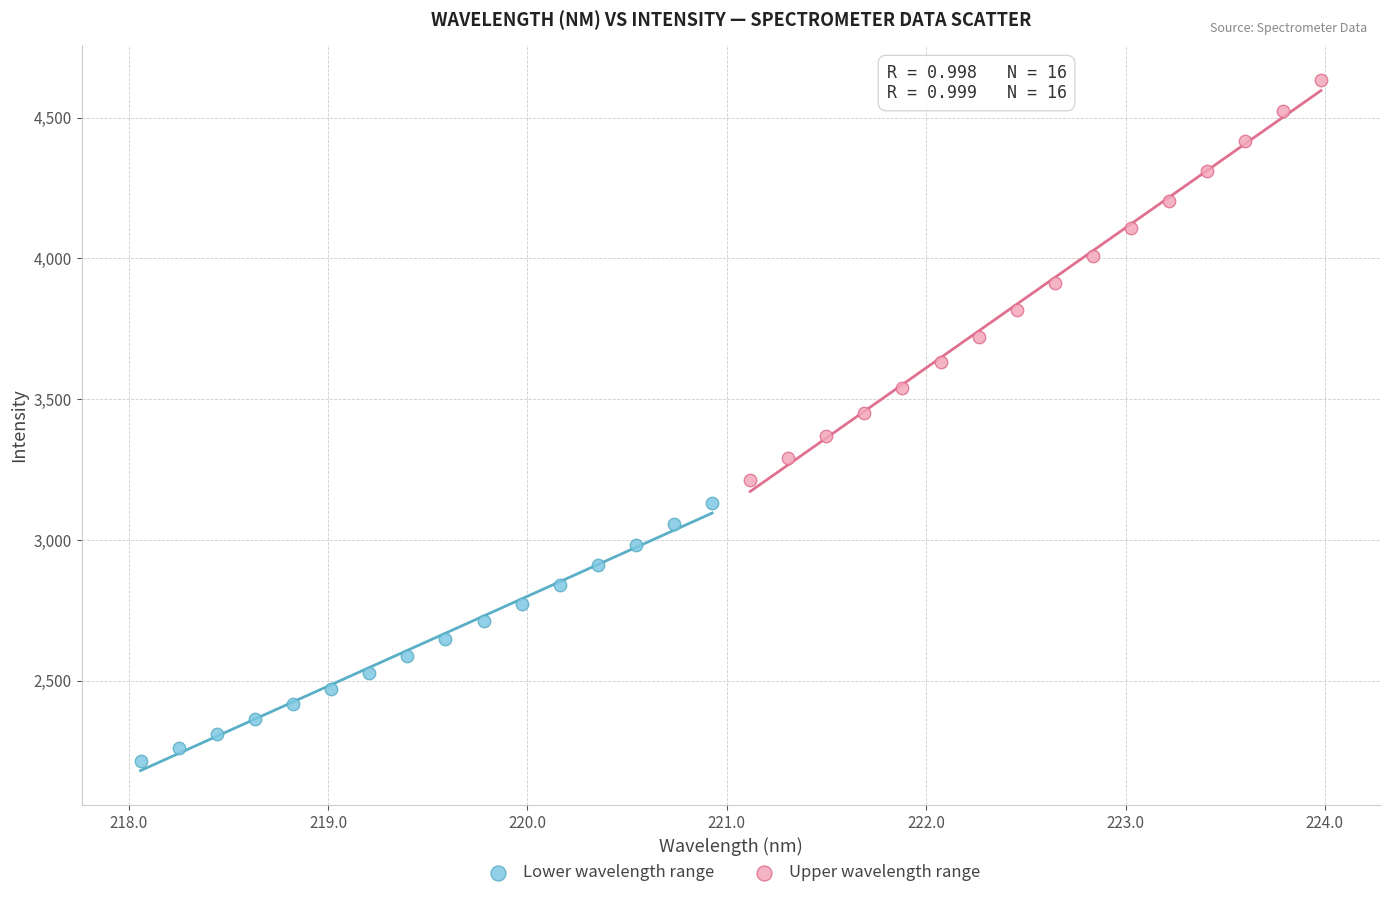

Which series has the widest spread of Y values?

Upper wavelength range